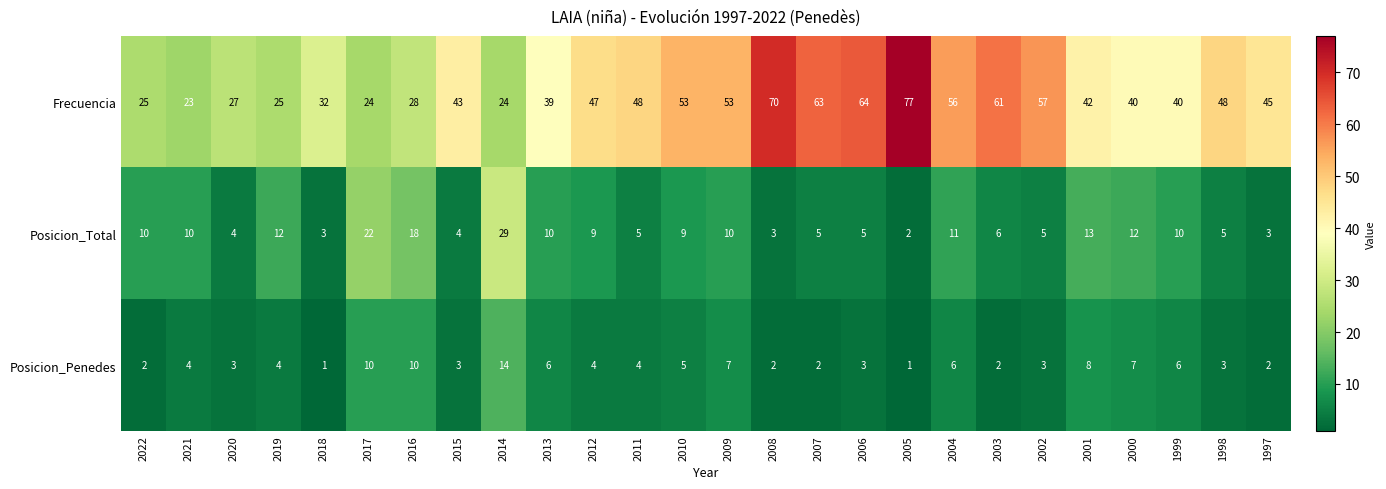

The value of Posicion_Penedes at 2004 is 6. True or false?

True